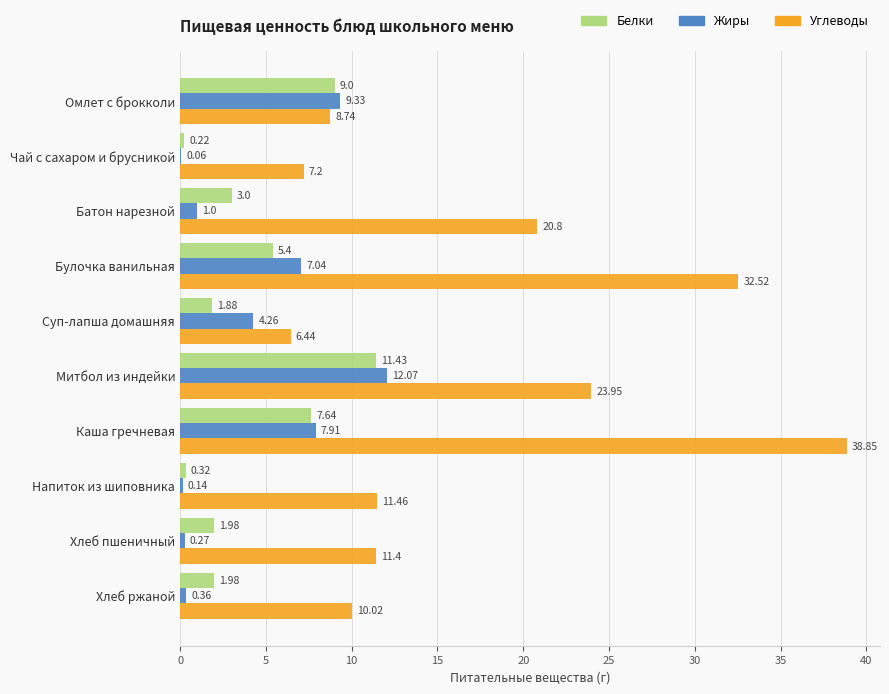

How many distinct data groups are displayed?

3